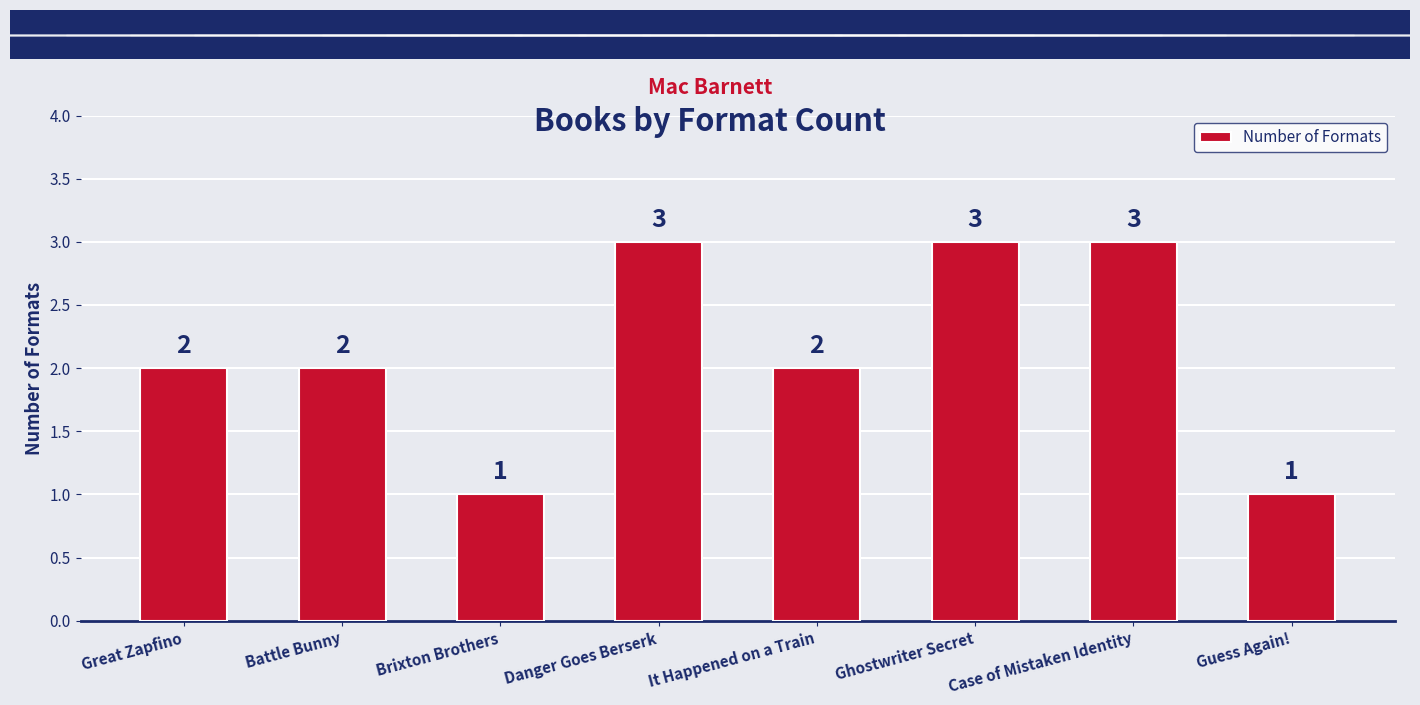

Reading right to left, list all the values displayed in this chart.

Guess Again!=1	Case of Mistaken Identity=3	Ghostwriter Secret=3	It Happened on a Train=2	Danger Goes Berserk=3	Brixton Brothers=1	Battle Bunny=2	Great Zapfino=2